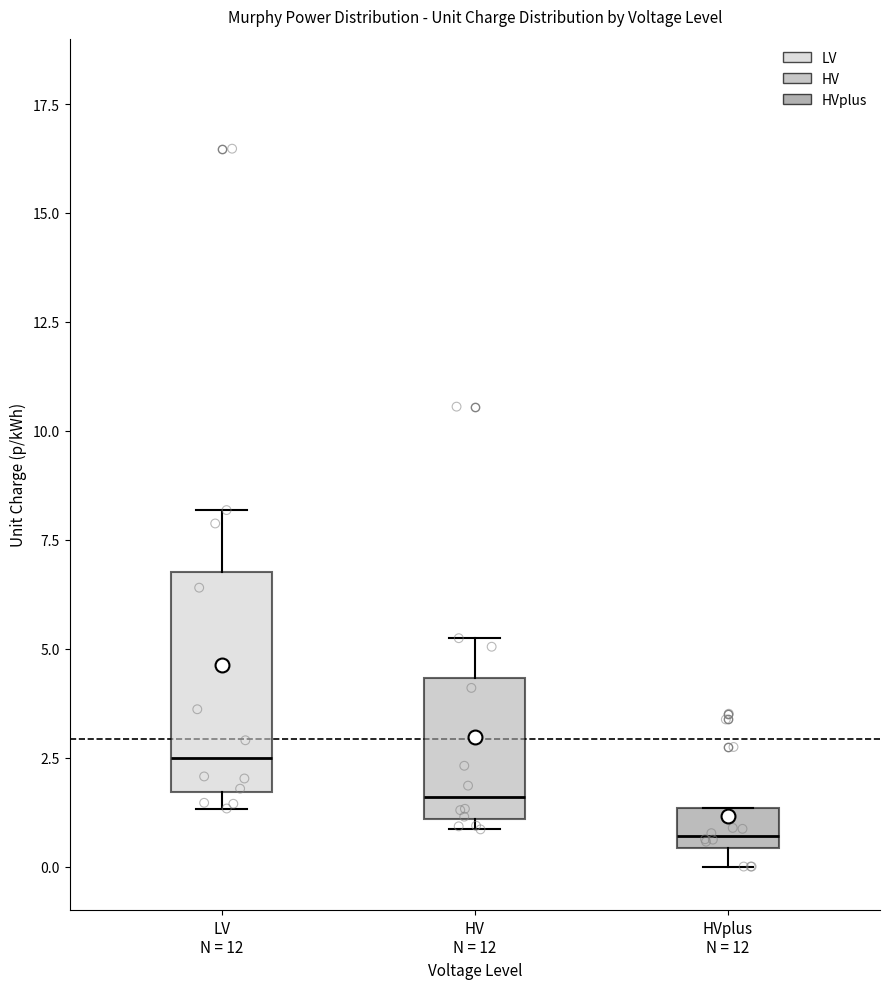

Which box has the lowest median line?

HVplus N = 12